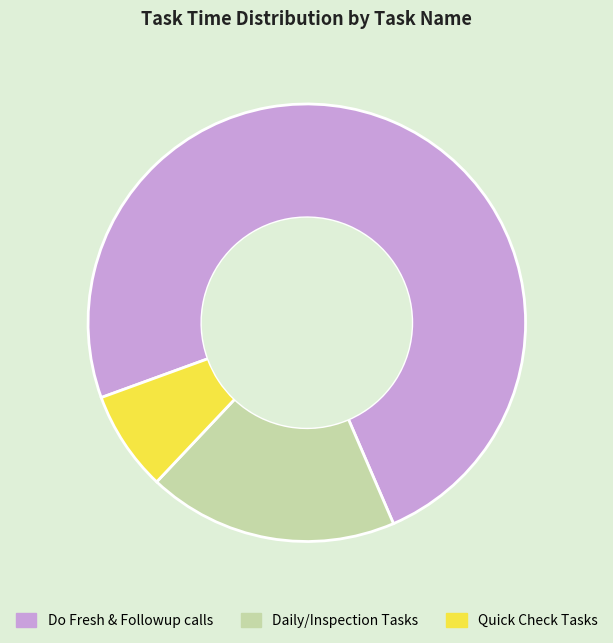

Rank the categories by value from lowest to highest.

Quick Check Tasks, Daily/Inspection Tasks, Do Fresh & Followup calls